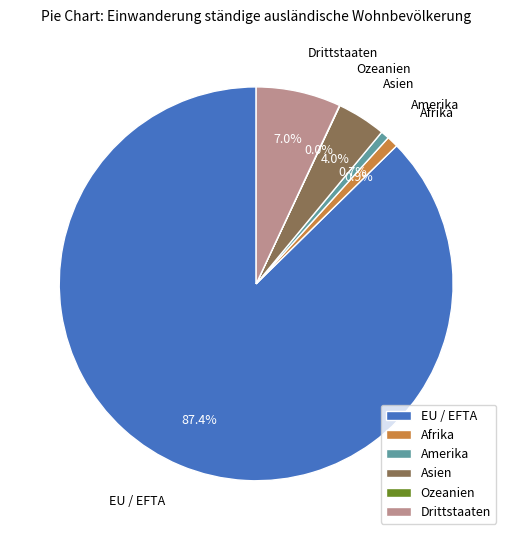

Combined, what portion of the pie is Asien and Amerika?

4.7%